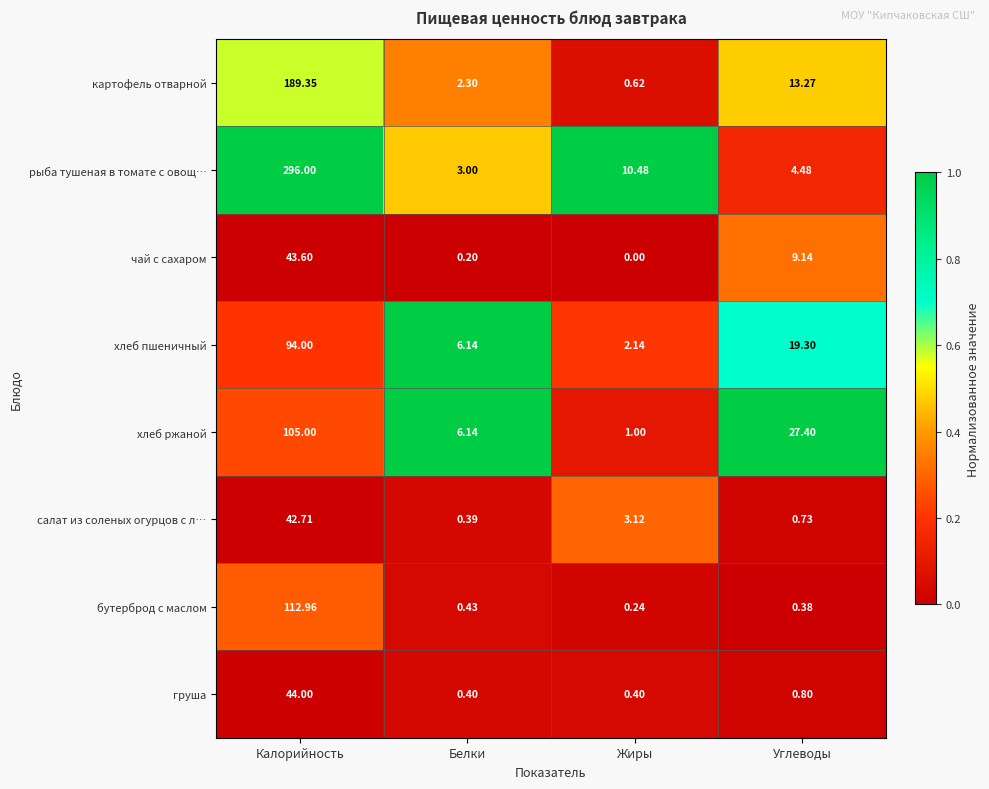

Which series has the widest spread of values?

рыба тушеная в томате с овощ…